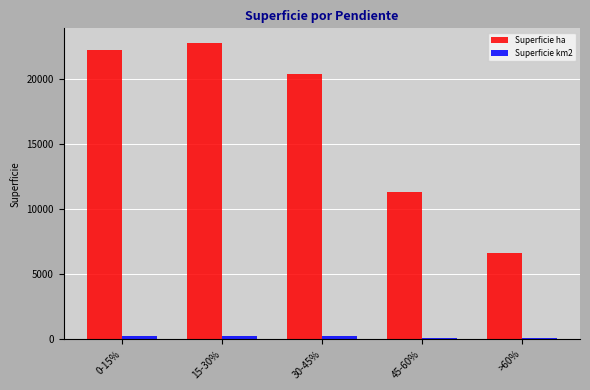

Where is Superficie ha nearest to the value 14728?

45-60%